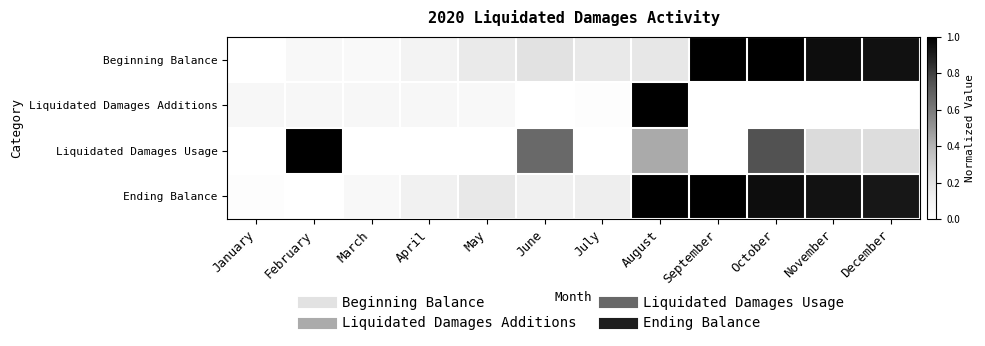

What is the spread (max minus min) of values at February?

1.0